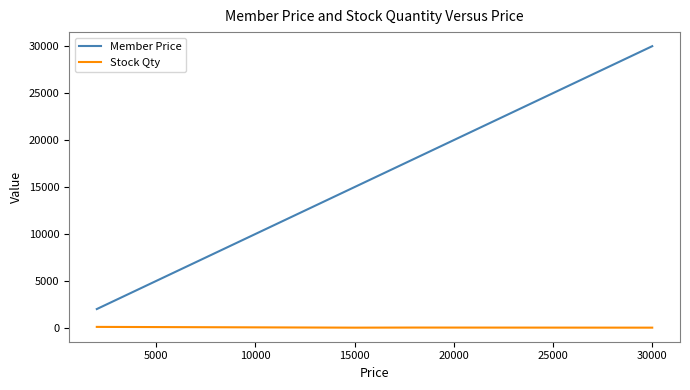

True or false: Member Price has more than 2 interior local peaks.

False